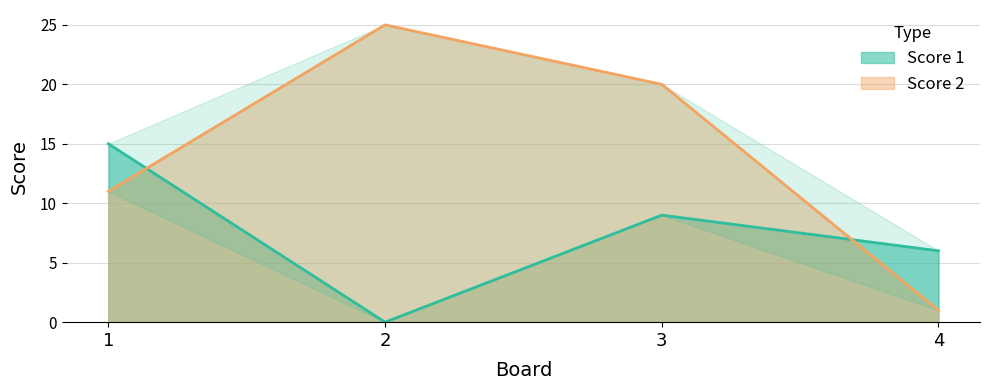

Rank the series by their maximum value, from highest to lowest.

Score 2, Score 1